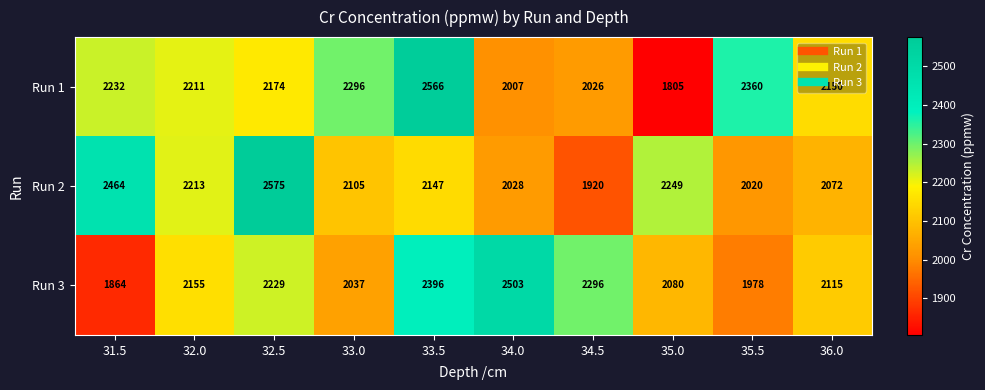

Which category has the highest value across all series?

32.5